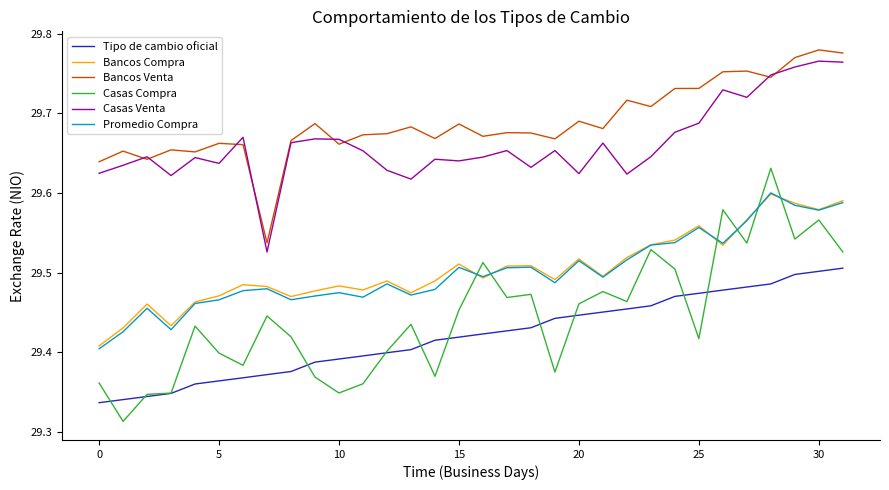

Which series has the widest spread of values?

Casas Compra